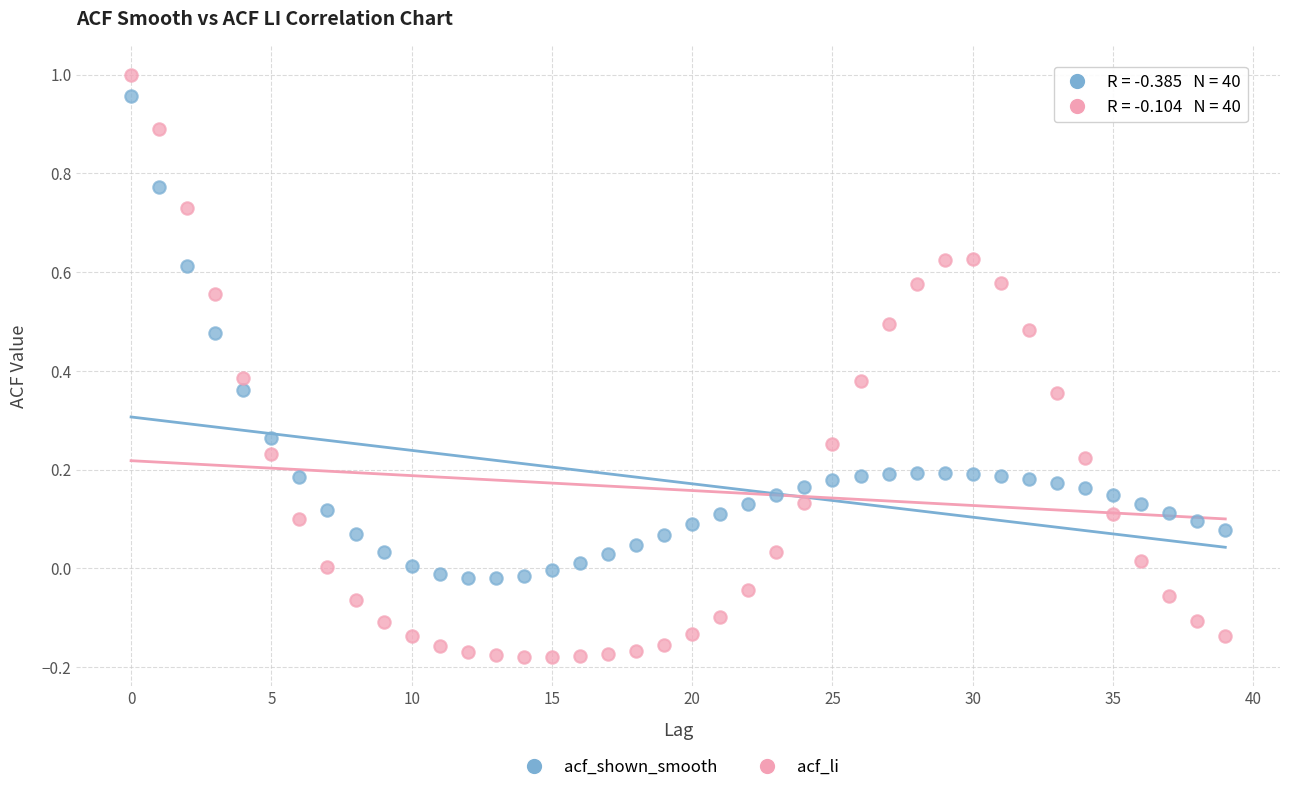

Which series has the largest Y range (max minus min)?

acf_li